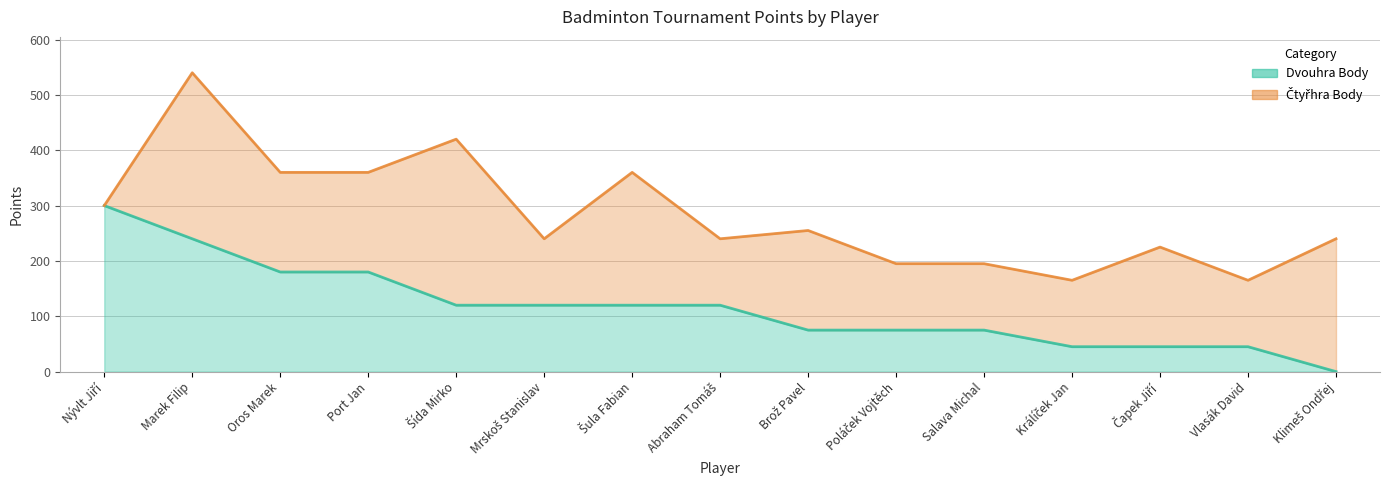

The chart shows a value of 240 at Marek Filip. True or false?

True